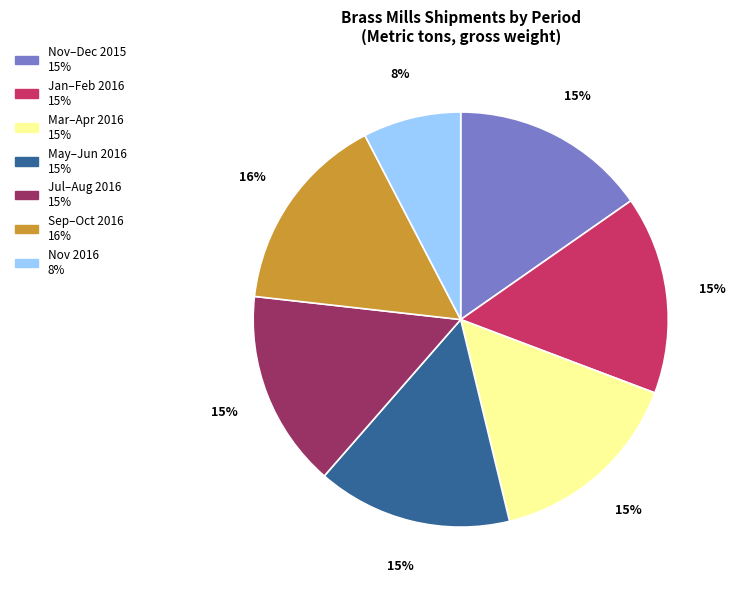

Is there a majority slice in this chart?

No